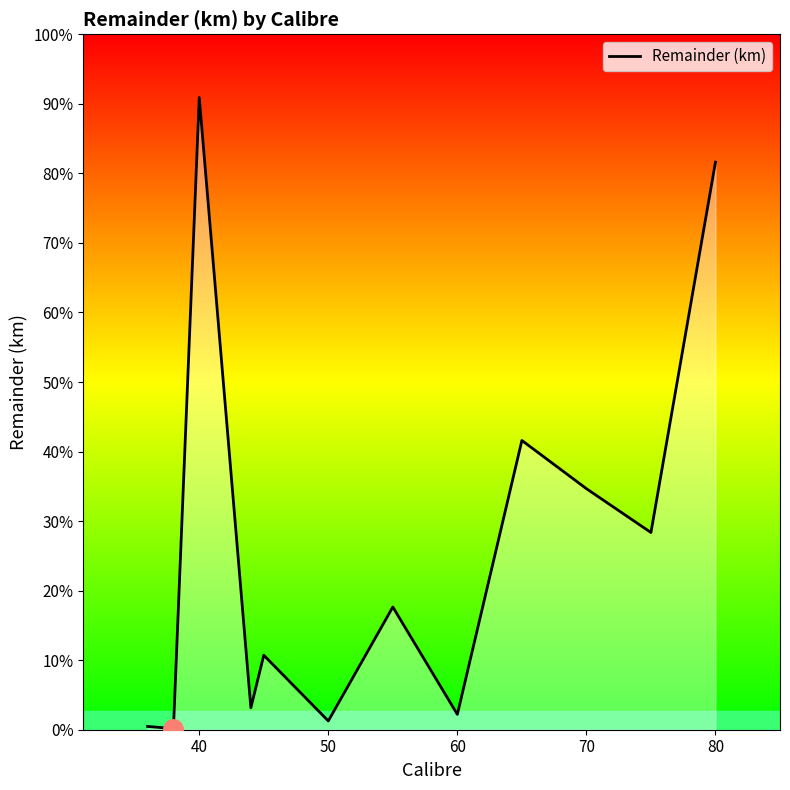

True or false: there are more than 0 points higher than both neighbors.

True